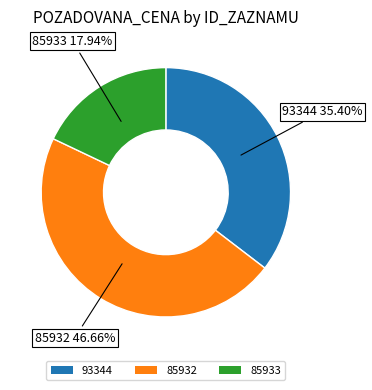

Does 93344 represent more than half of the total?

No